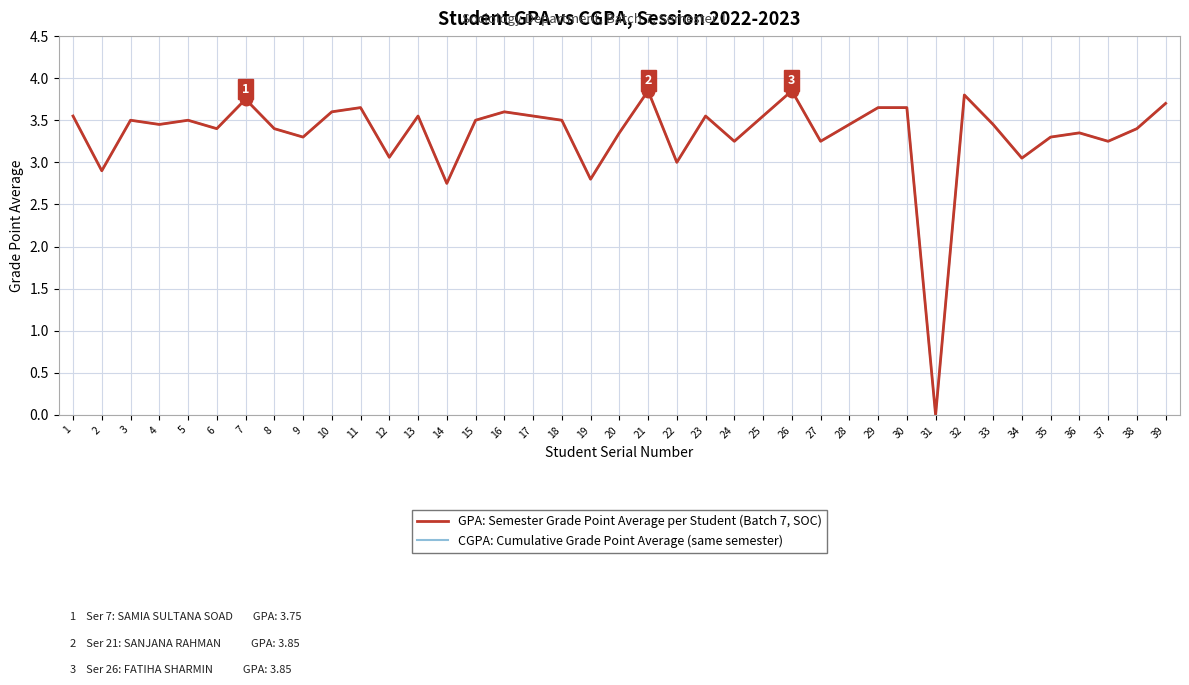

Is this an area chart (filled region under the line)?

No